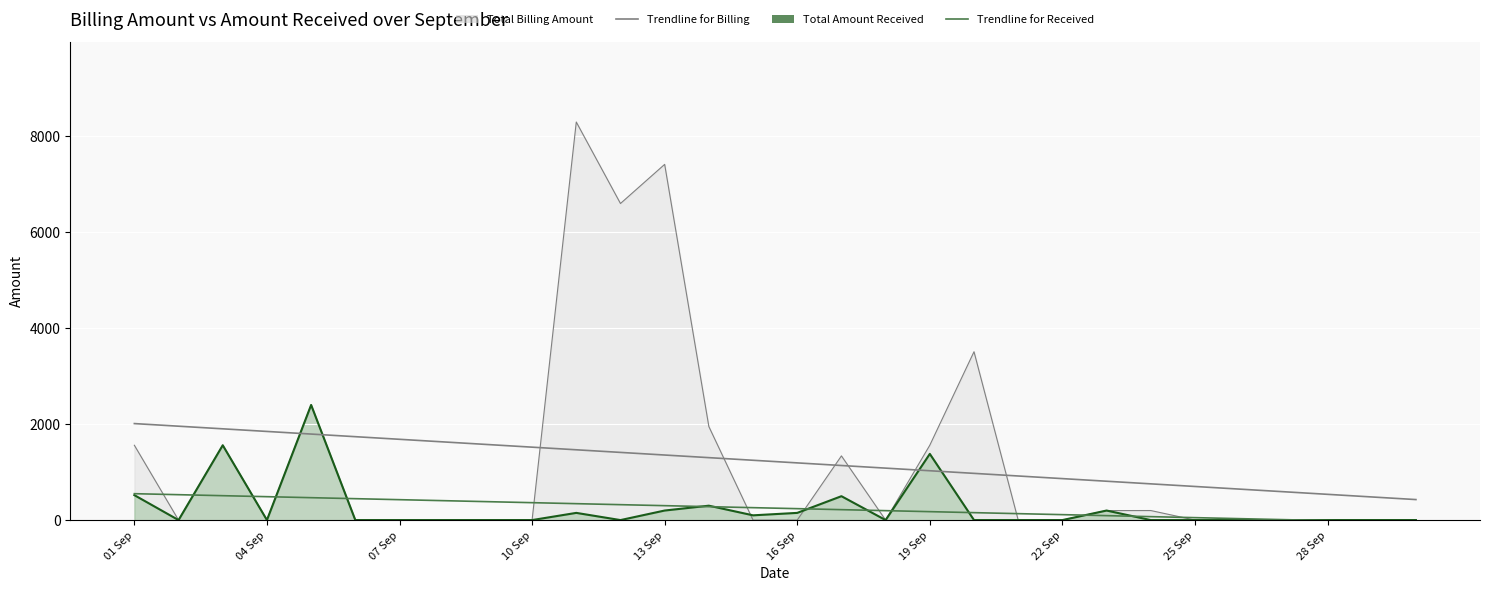

Is it true that Trendline for Billing equals 304.3 at 14?

False